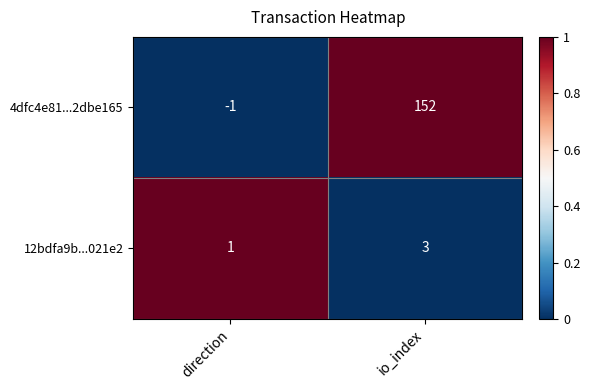

What is the sum of the 12bdfa9b...021e2 values at io_index and direction?

4